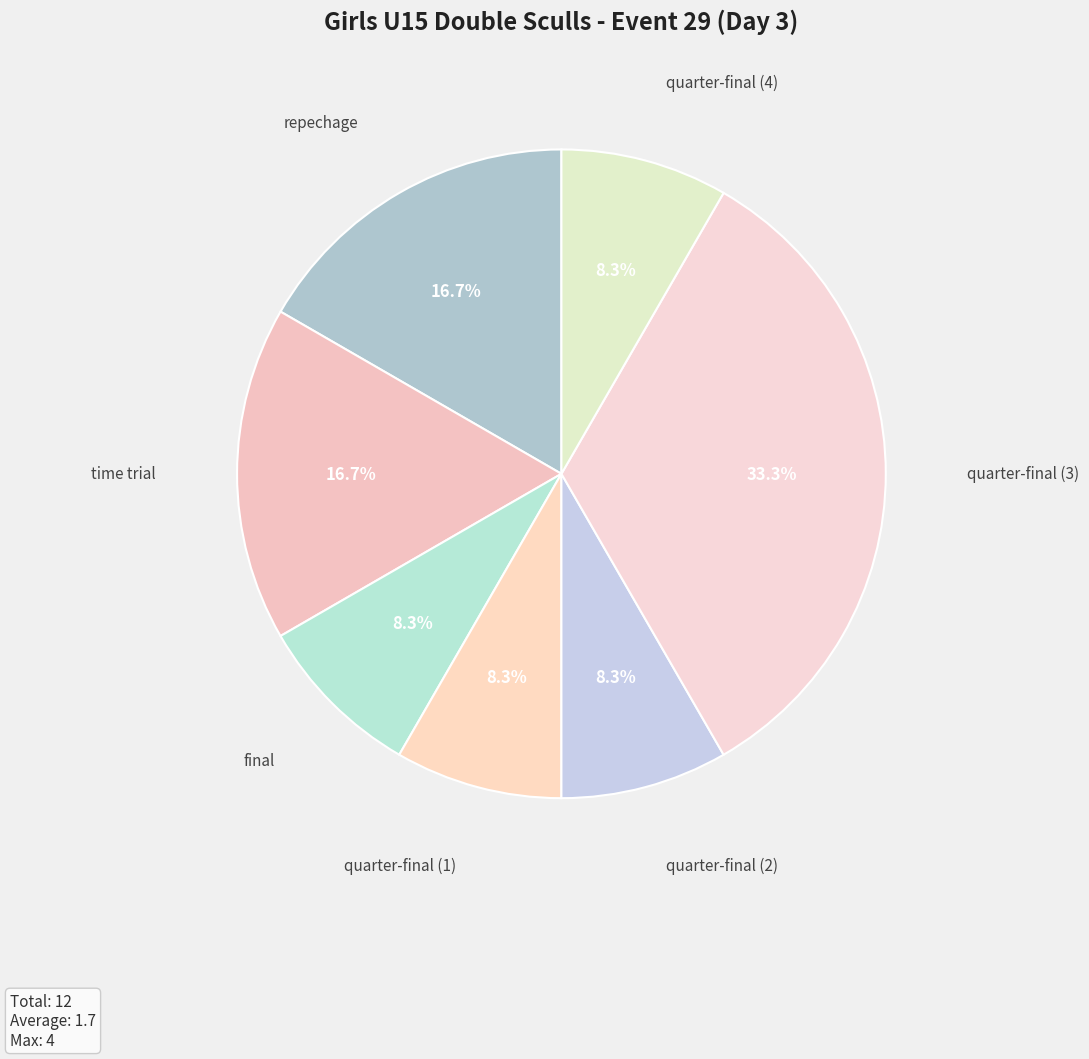

What percentage is the quarter-final (4) slice, to the nearest percent?

8%